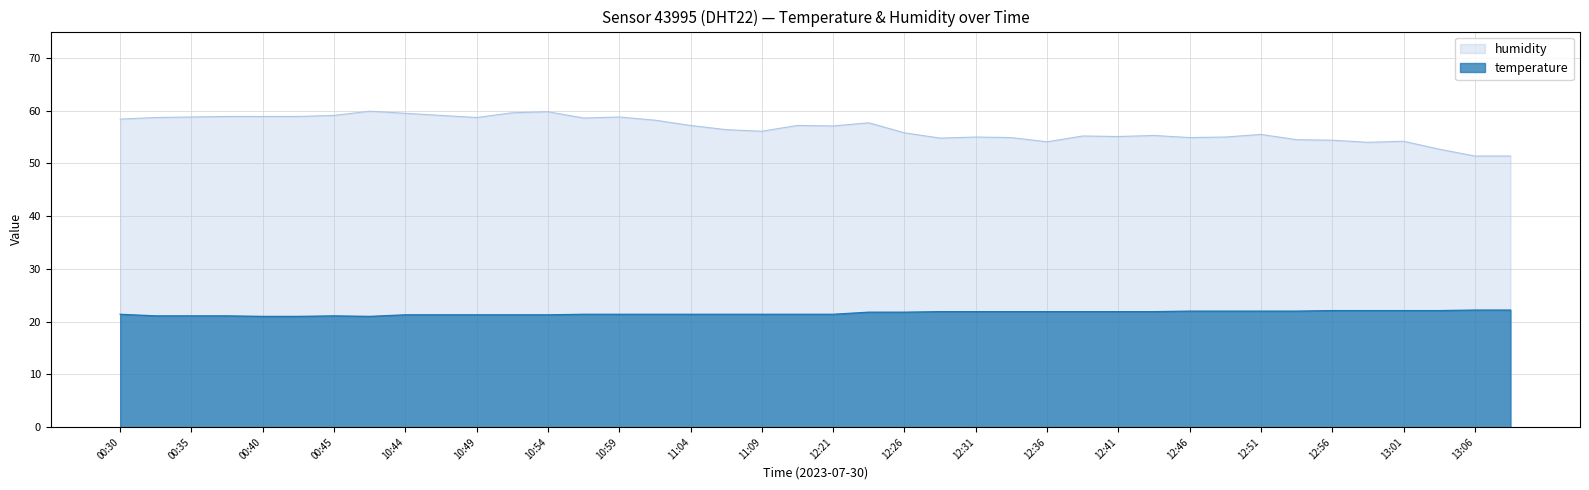

List the series in order of their overall mean, lowest first.

temperature, humidity